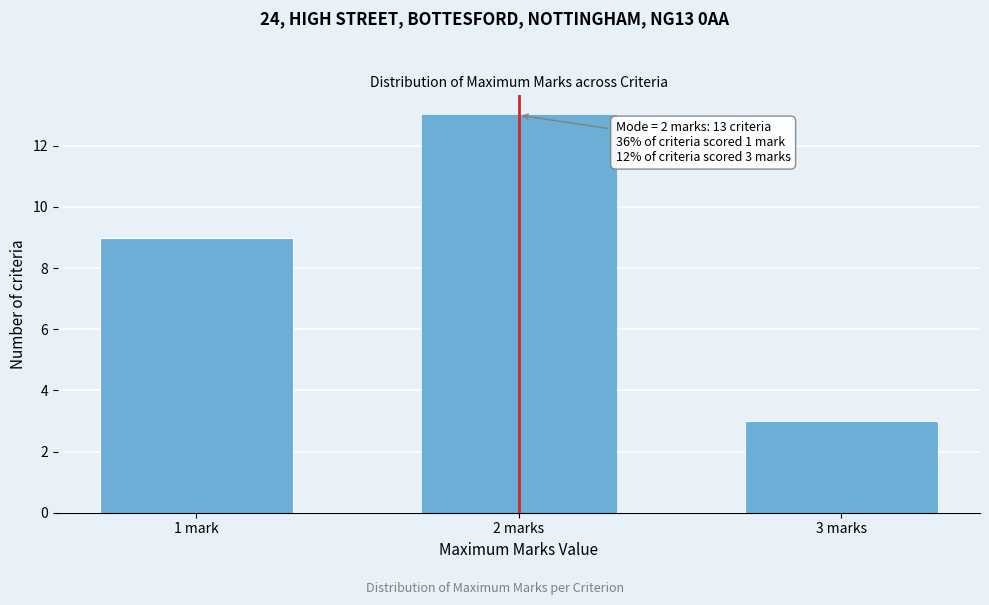

Reading right to left, extract all data points from this chart.

3	13	9